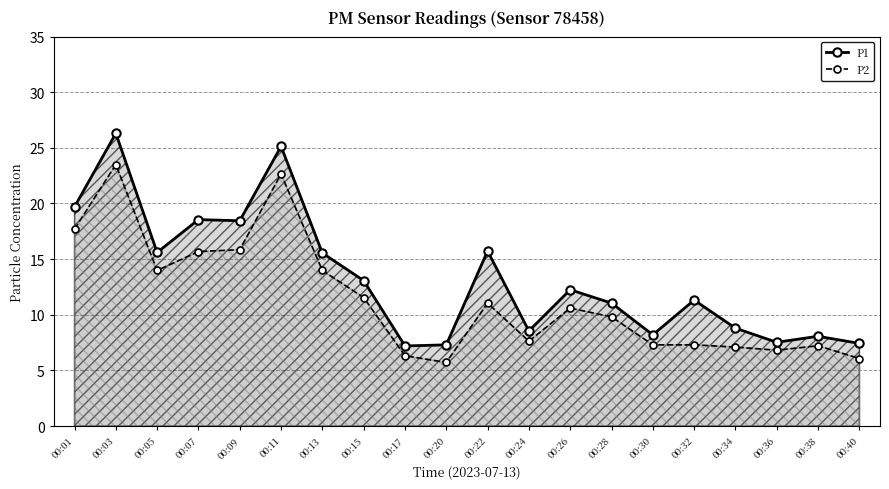

How many lines are shown in the chart?

2